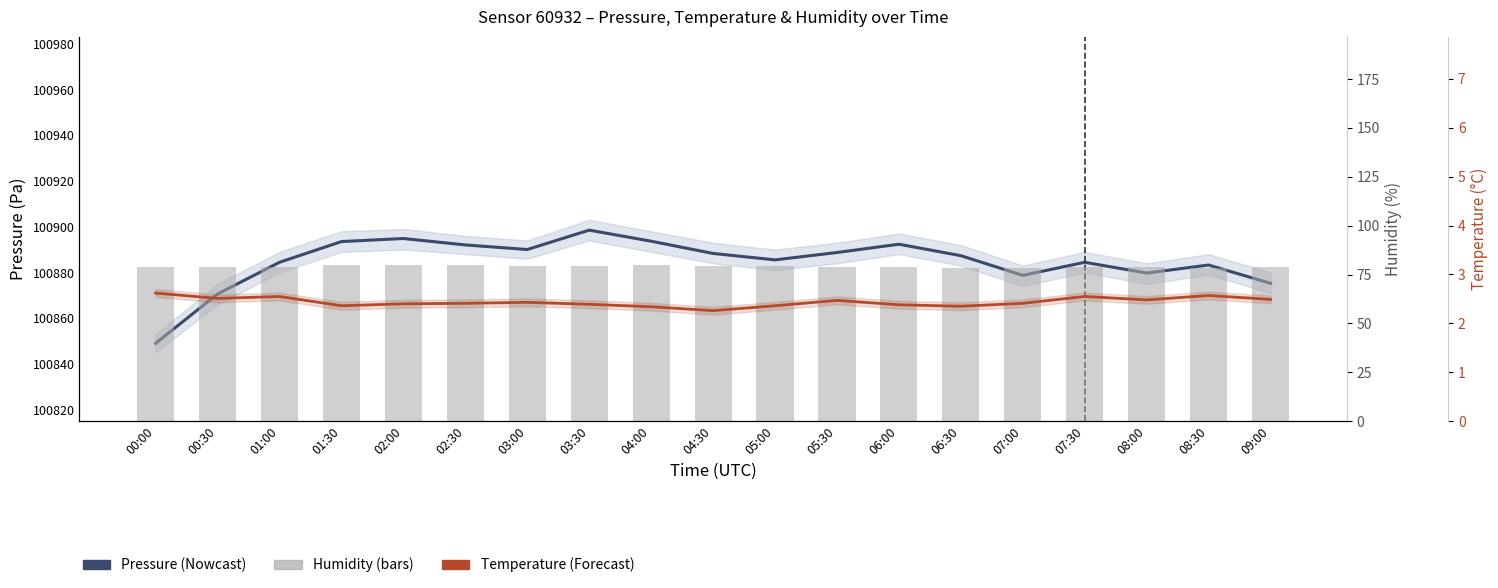

Reading right to left, what are all the values shown in this chart?

Pressure (Pa): 100875.2	100883.2	100879.8	100884.4	100878.7	100887.3	100892.3	100888.7	100885.5	100888.3	100893.7	100898.5	100890.0	100892.0	100894.8	100893.5	100884.4	100870.6	100849.0
Humidity (%): 79.0	78.5	78.7	78.6	78.3	78.5	78.7	78.9	79.3	79.1	79.7	79.5	79.3	79.8	80.0	79.8	78.6	78.9	78.6
Temperature (°C): 2.5	2.6	2.5	2.5	2.4	2.4	2.4	2.5	2.4	2.3	2.3	2.4	2.4	2.4	2.4	2.4	2.5	2.5	2.6